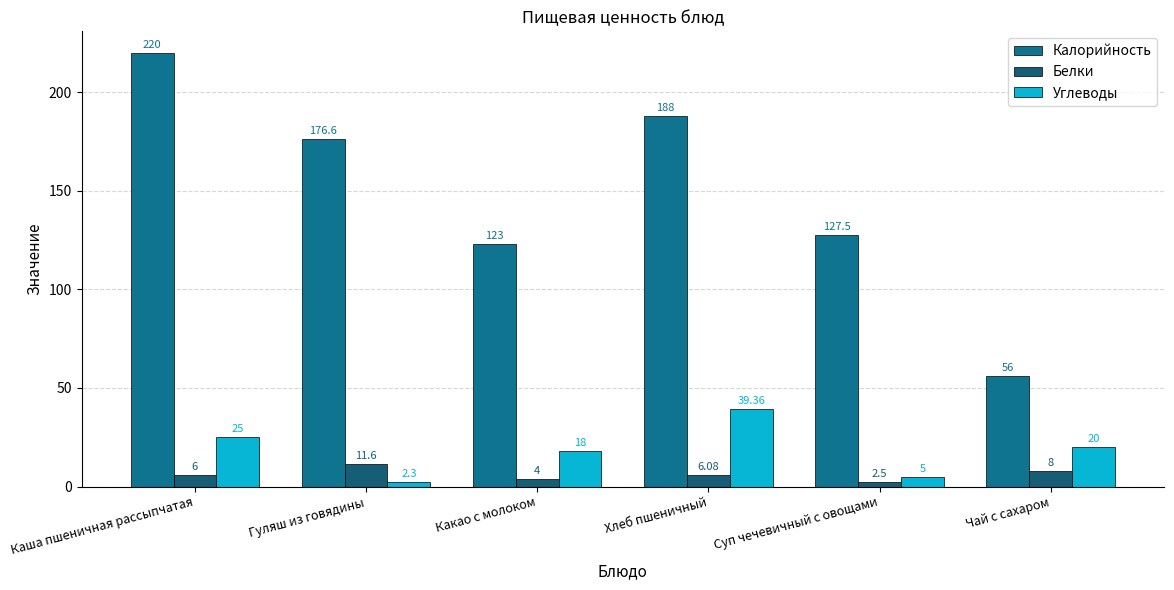

List the series in order of their peak value, lowest first.

Белки, Углеводы, Калорийность